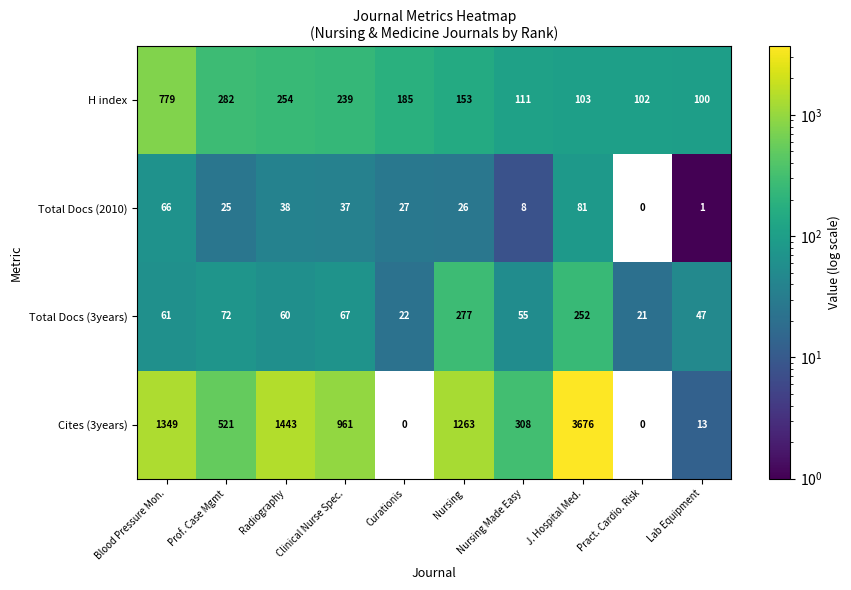

Which series has the largest total across all categories?

Cites (3years)